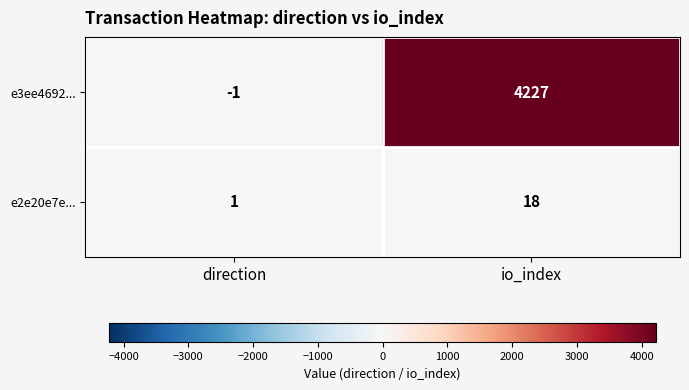

Which series has the largest total across all categories?

e3ee4692...